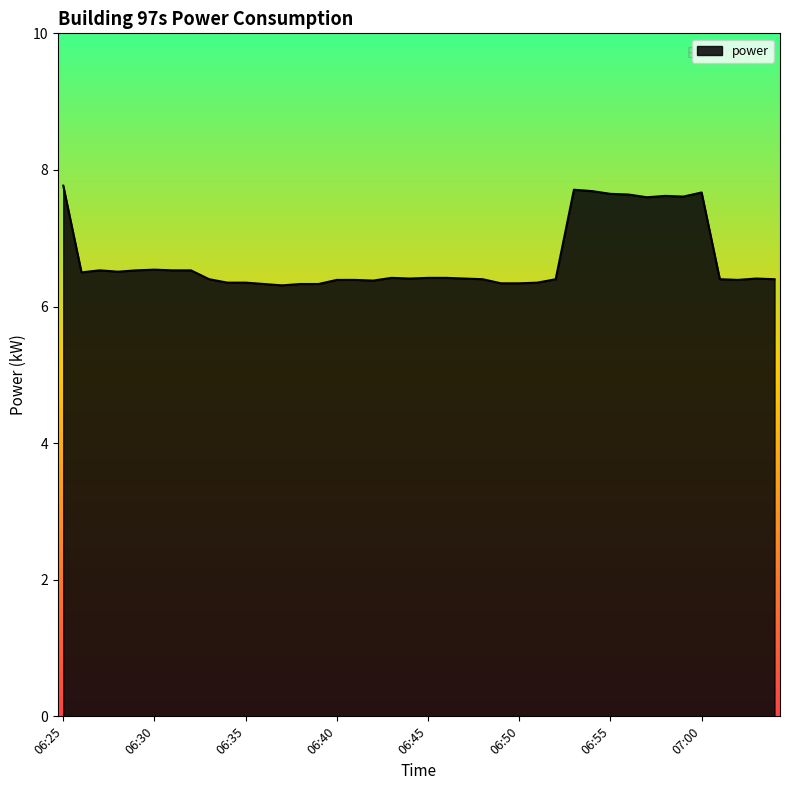

What is the sum of all values?

267.7